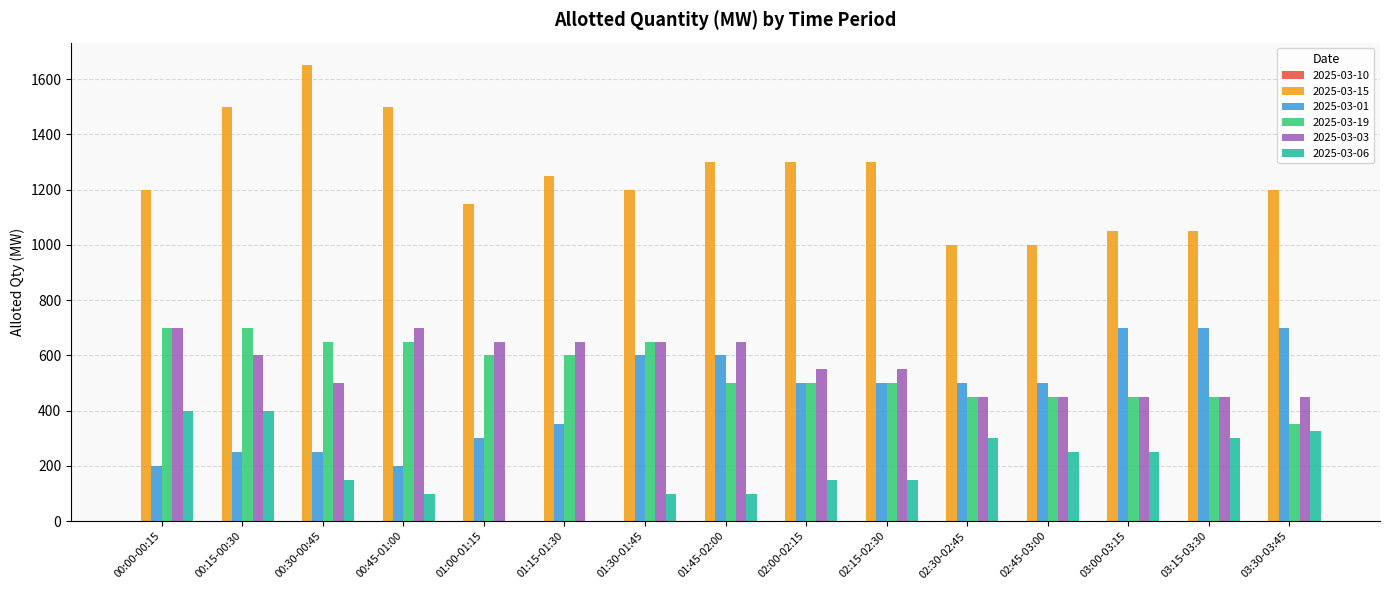

Reading left to right, transcribe all the data shown in this chart.

2025-03-15: 1200	1500	1650	1500	1150	1250	1200	1300	1300	1300	1000	1000	1050	1050	1200
2025-03-01: 200	250	250	200	300	350	600	600	500	500	500	500	700	700	700
2025-03-19: 700	700	650	650	600	600	650	500	500	500	450	450	450	450	350
2025-03-03: 700	600	500	700	650	650	650	650	550	550	450	450	450	450	450
2025-03-06: 400	400	150	100	0	0	100	100	150	150	300	250	250	300	325